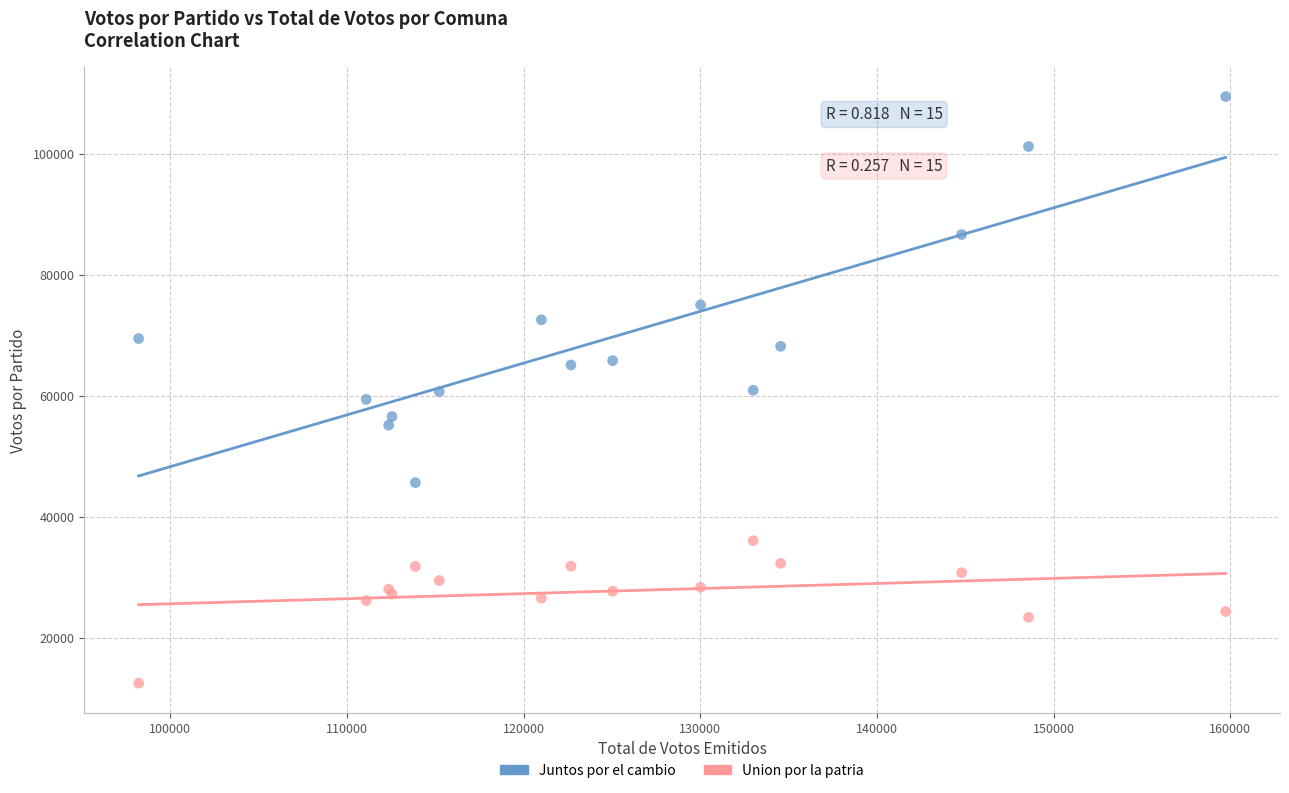

In the Juntos por el cambio series, what Y value is closest to 77536?

75013